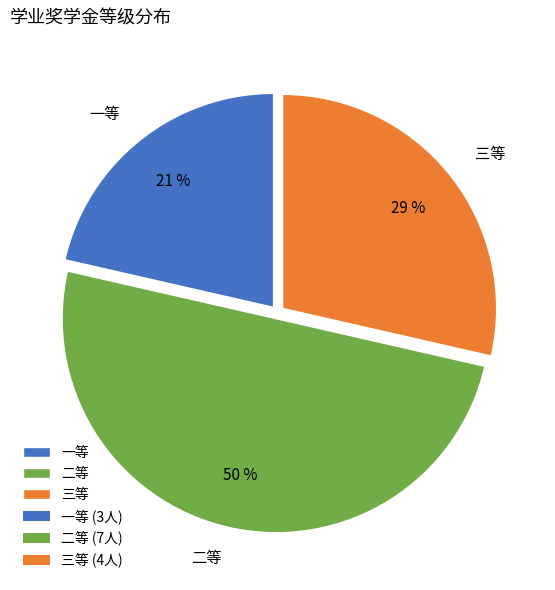

To the nearest percent, what percentage of the pie is 一等?

21%